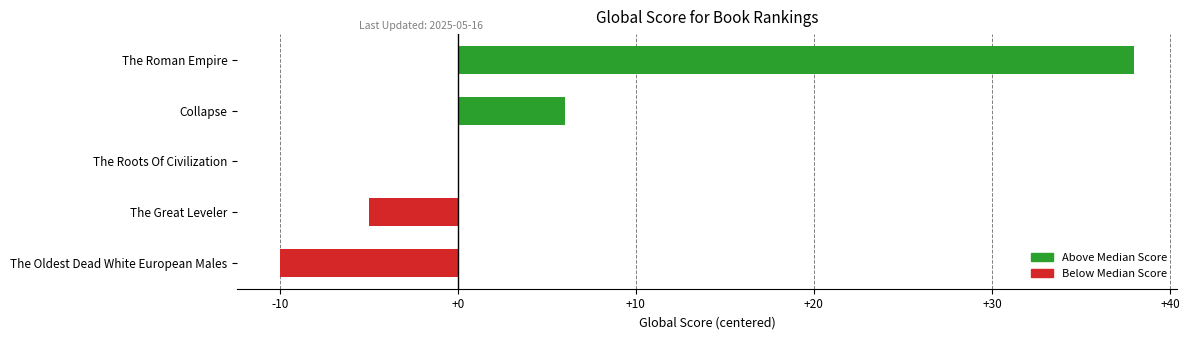

Is it true that the value at Collapse is 8?

False